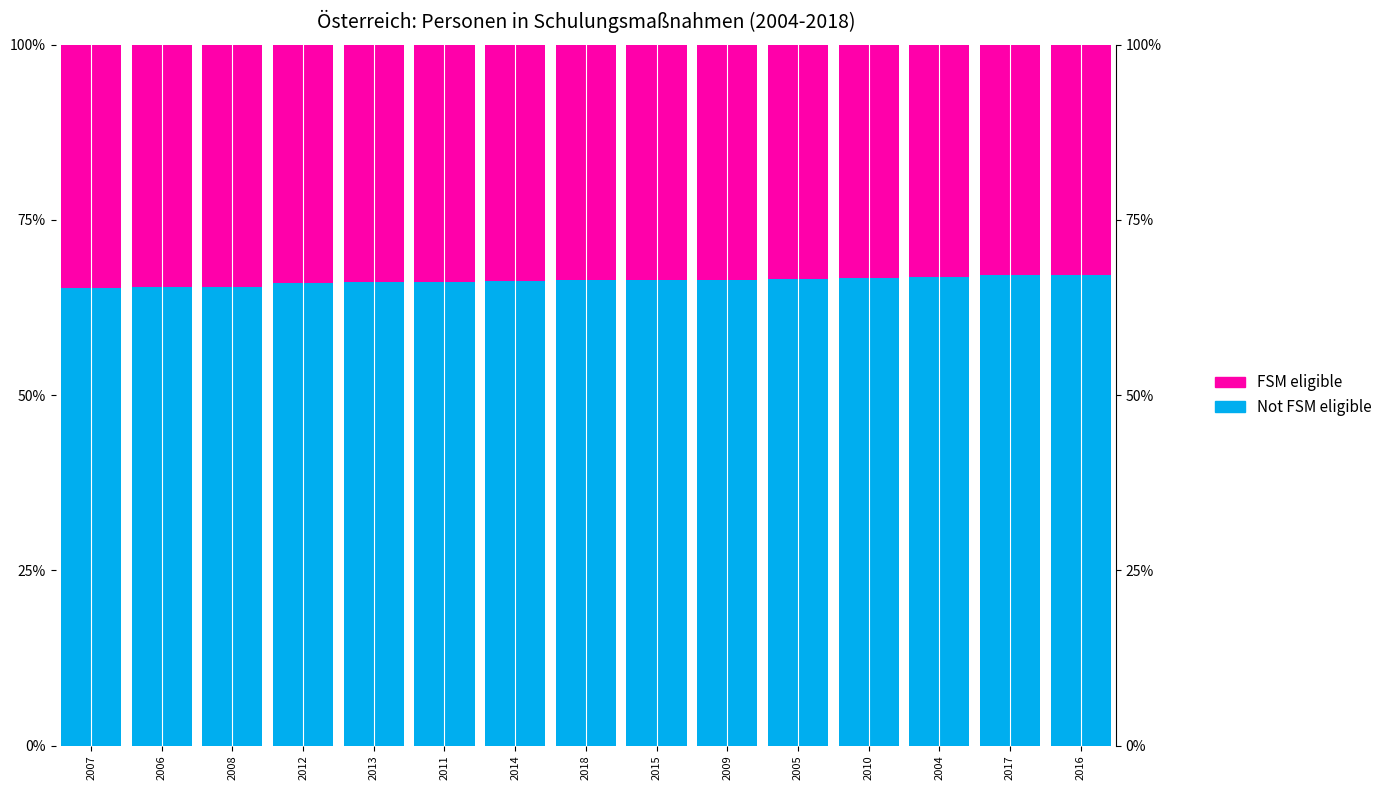

True or false: FSM eligible has a value of 33.6 at 2018.

True